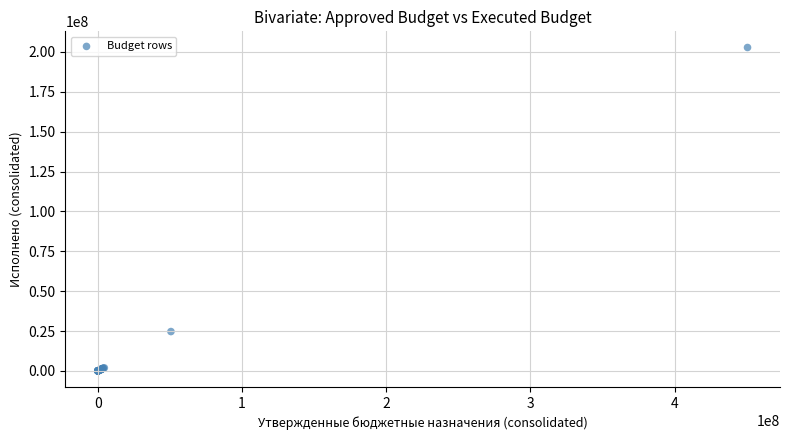

What Y value in the scatter plot is closest to 101403274?

24651847.9